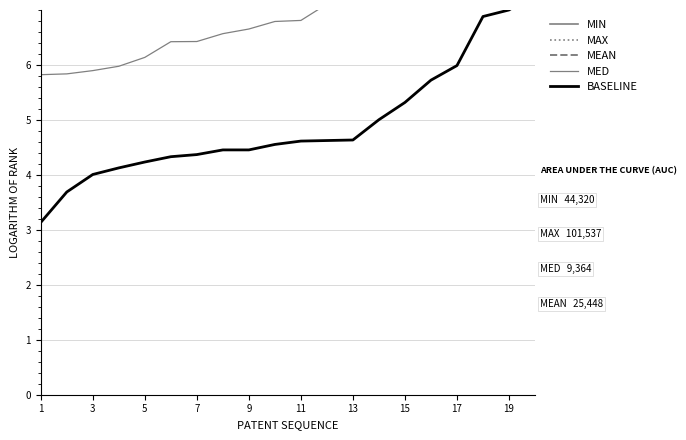

How many times do MEAN and MIN cross each other?

5